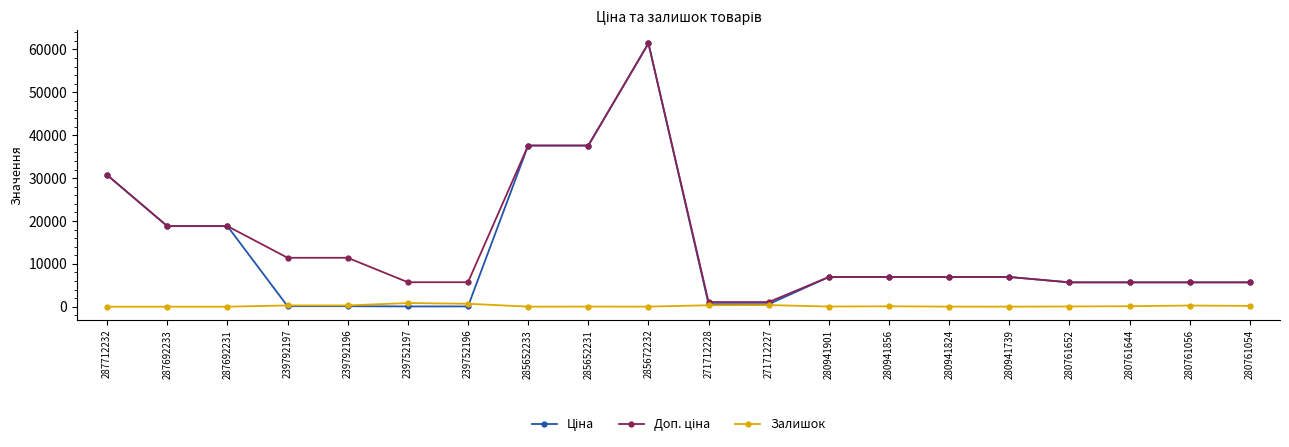

What is the spread (max minus min) of values at 287692233?

18796.8